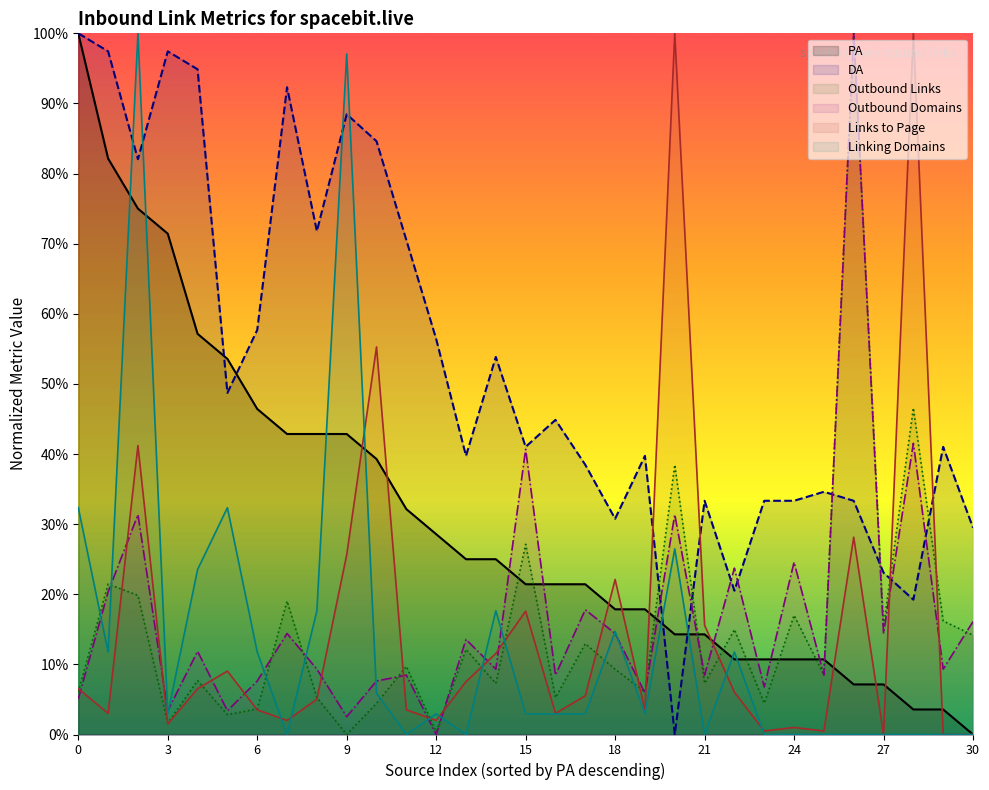

What are all the series names shown in the legend?

PA, DA, Outbound Links, Outbound Domains, Links to Page, Linking Domains